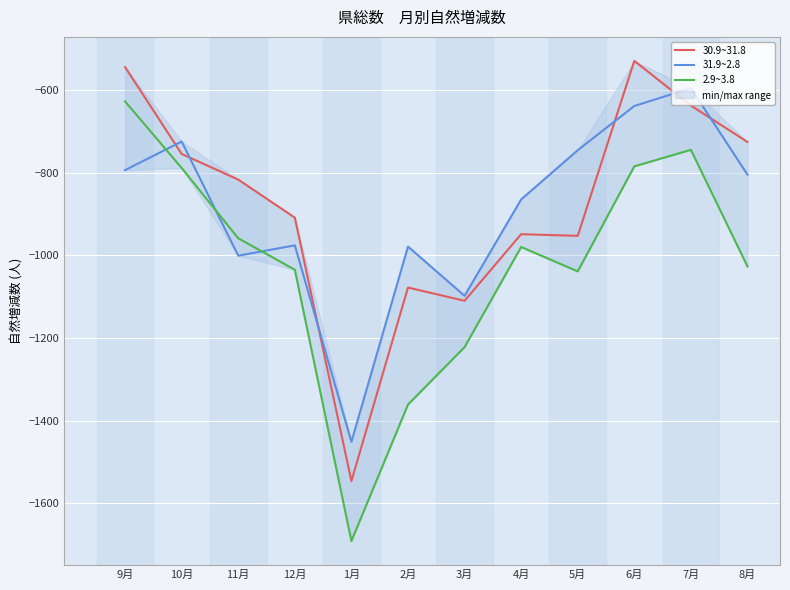

What are all the series names shown in the legend?

30.9~31.8, 31.9~2.8, 2.9~3.8